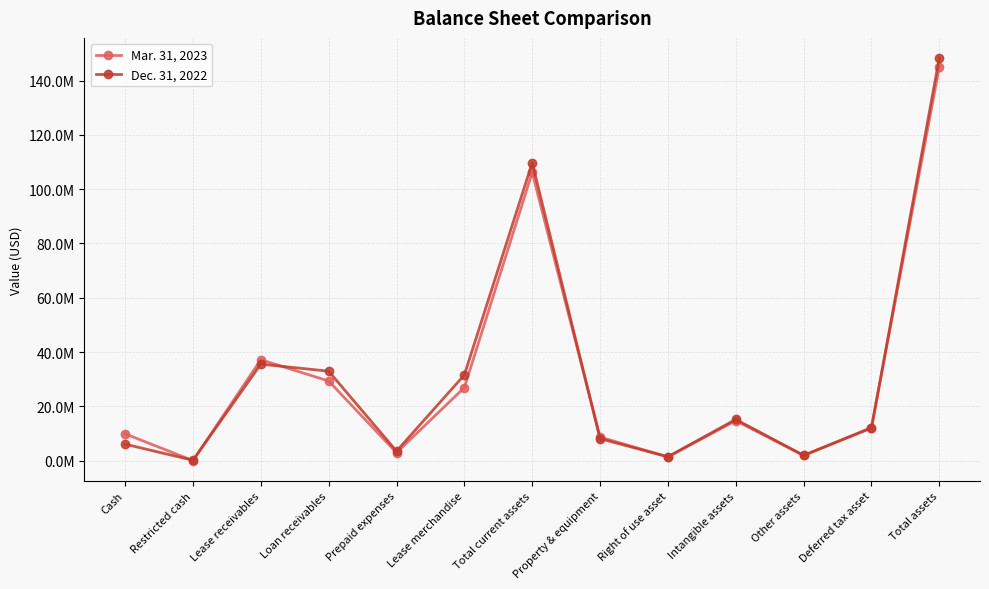

The Mar. 31, 2023 series shows 9861646 at Cash. True or false?

True